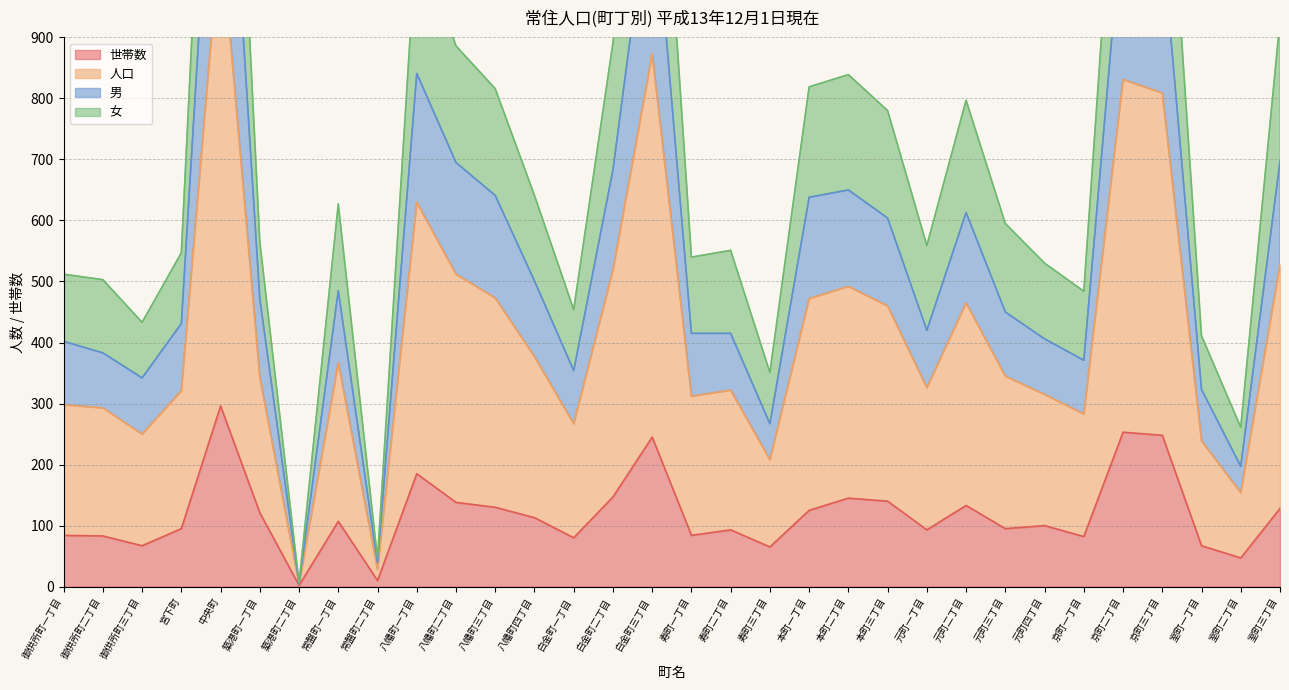

Which category has the highest value in the 男 series?

中央町